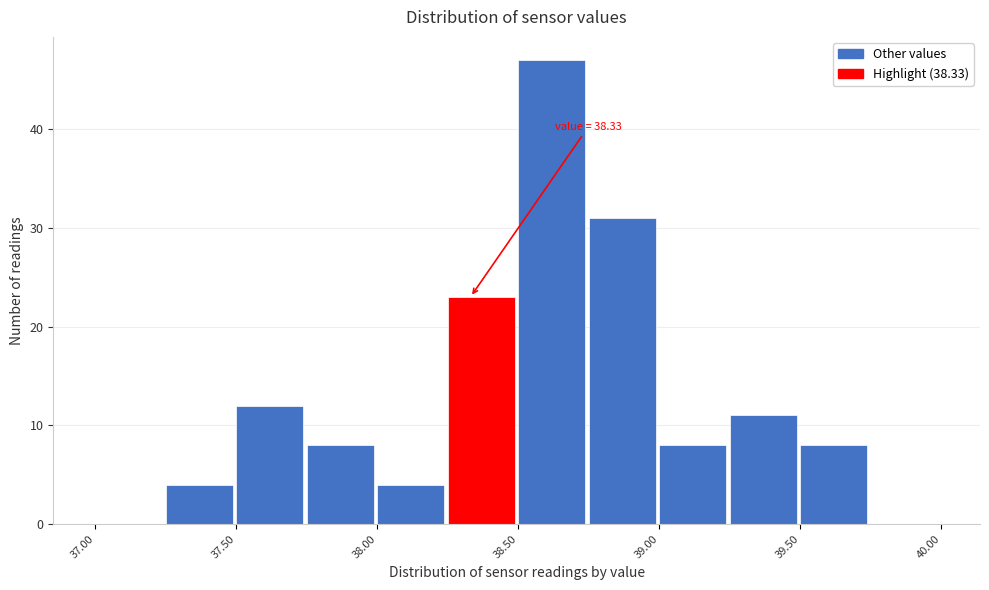

Over which range of the x-axis is the bar tallest?

38.50 to 38.75